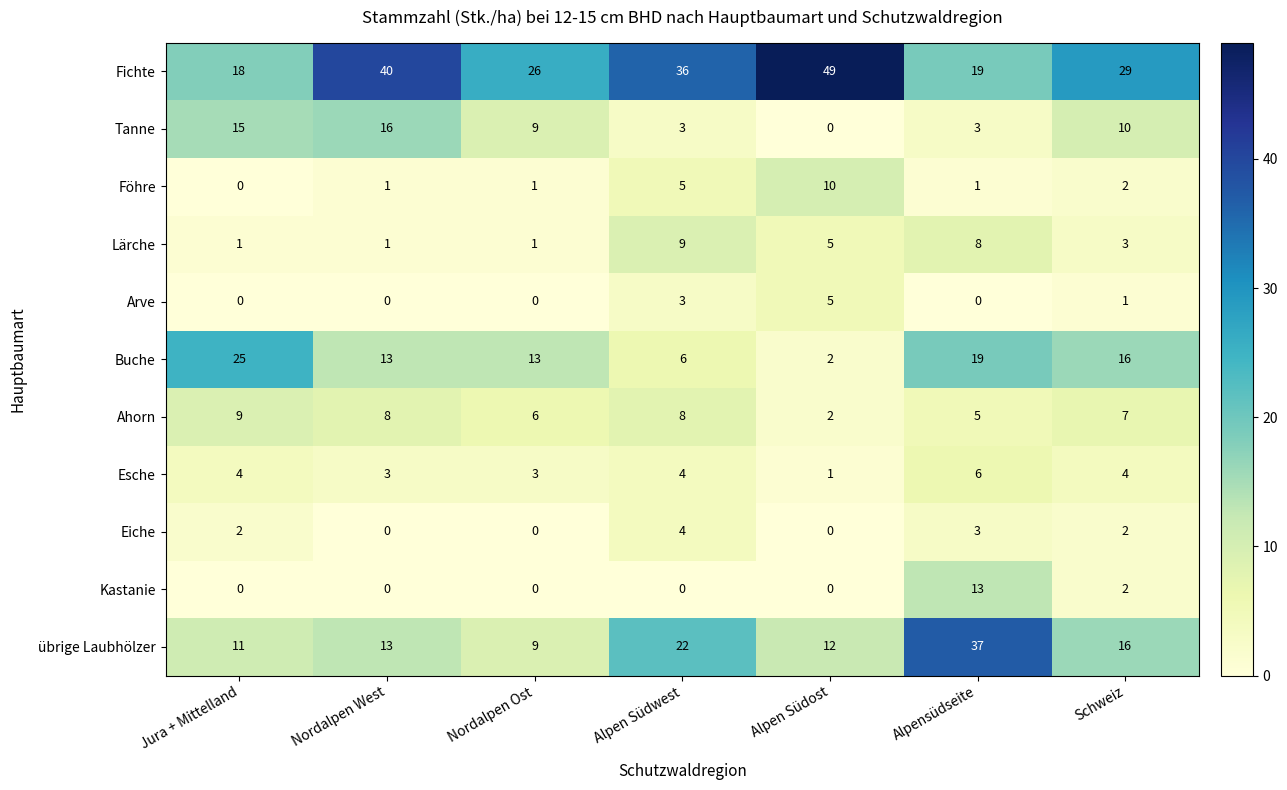

At how many categories does at least one series exceed 34?

4